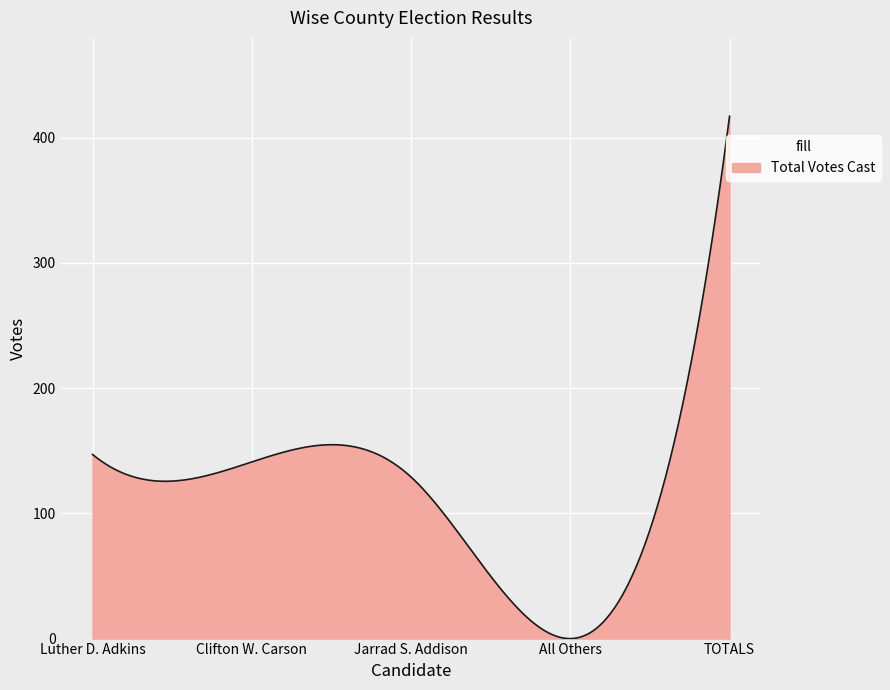

What is the difference between the maximum and second lowest values?

417.0